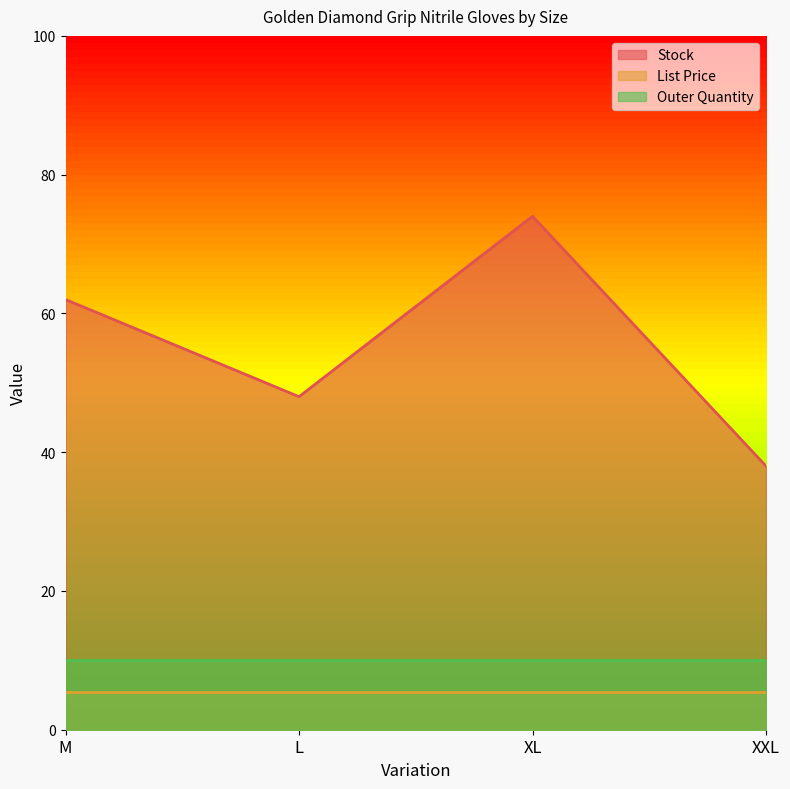

What position from the right is M?

4